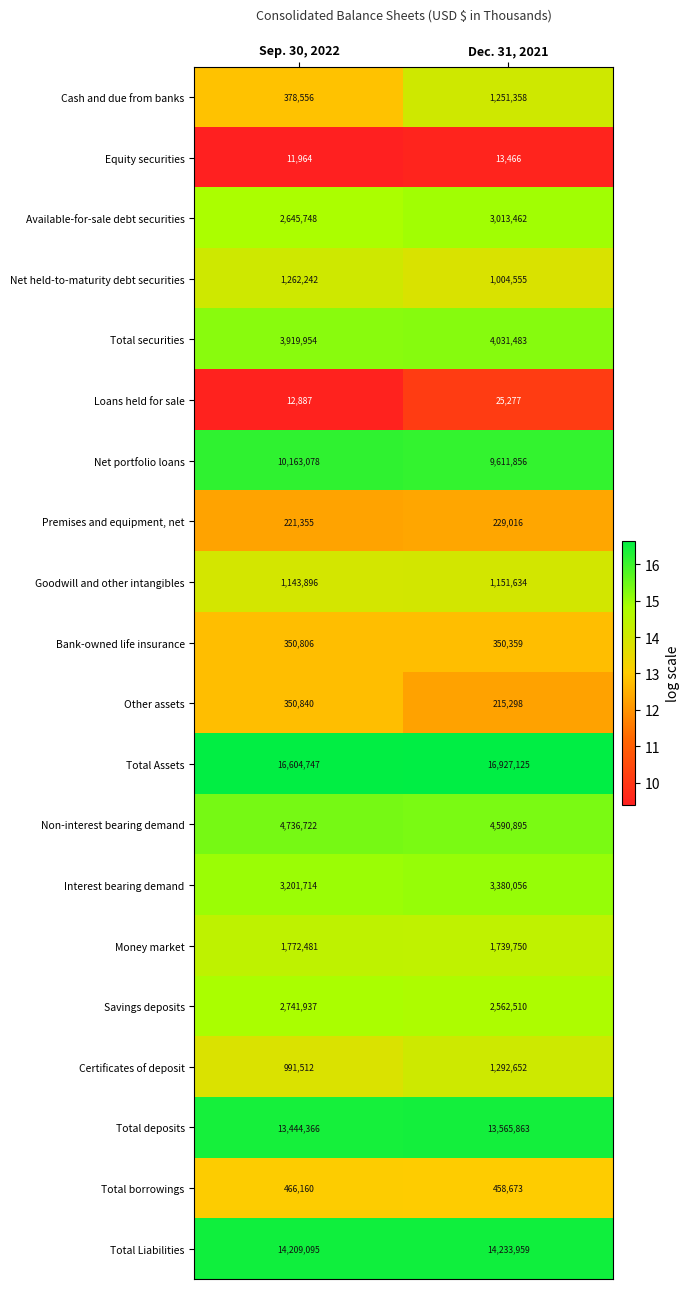

The Bank-owned life insurance series shows 605595 at Dec. 31, 2021. True or false?

False